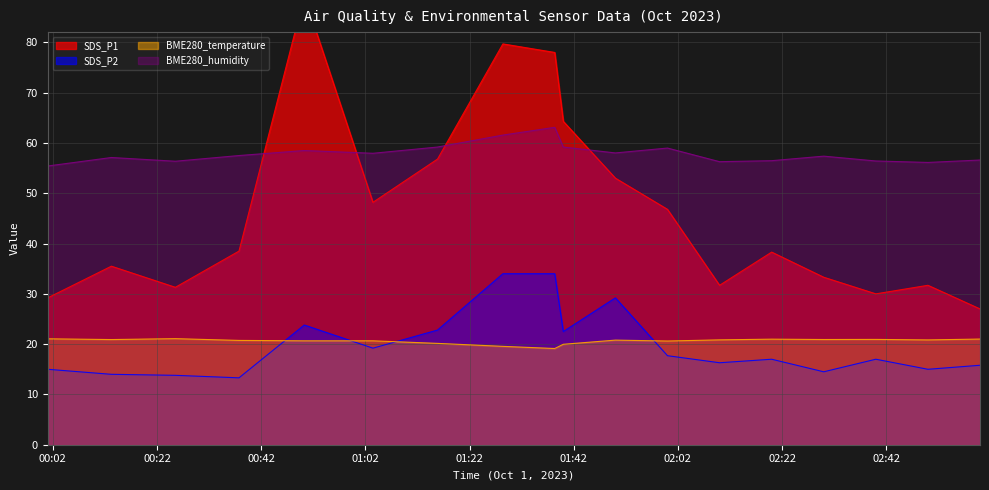

How many data points does each series have?

18